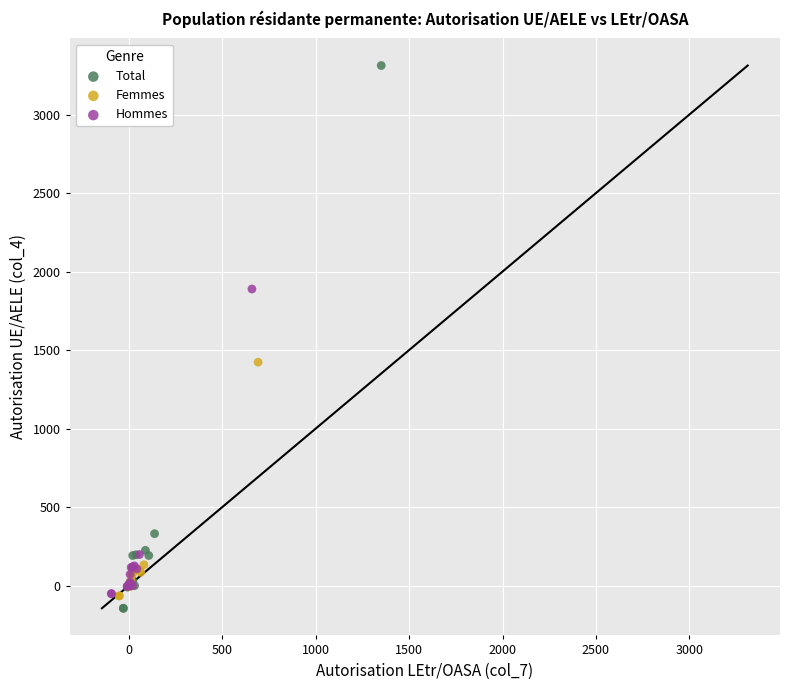

Which series reaches the maximum Y coordinate?

Total